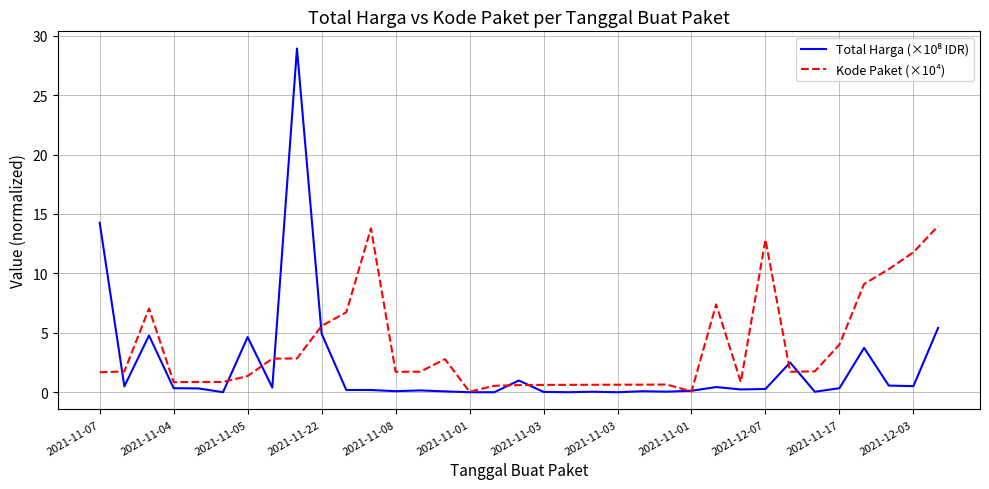

What is the greatest value displayed?

28.9